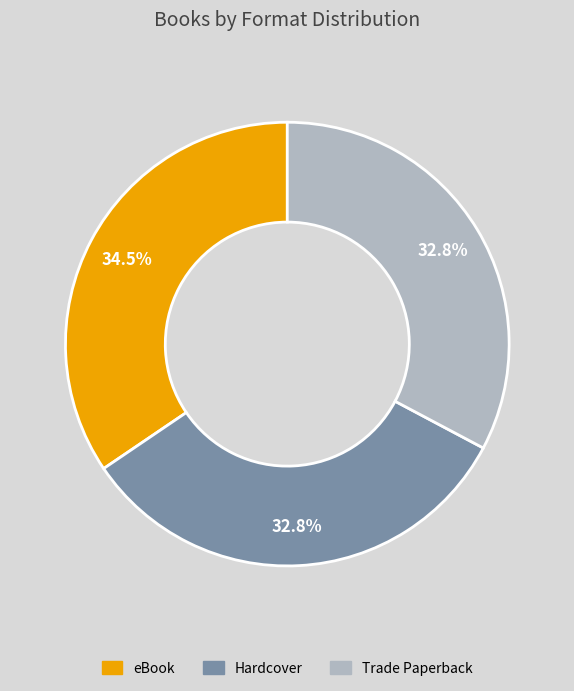

What is the total percentage of Trade Paperback and Hardcover?

65.5%